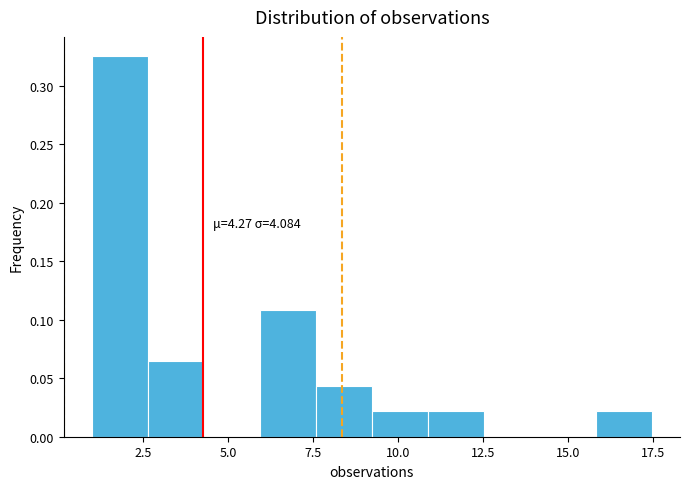

Read against the x-axis, roughly where is the centre of the tallest bar?

2.0